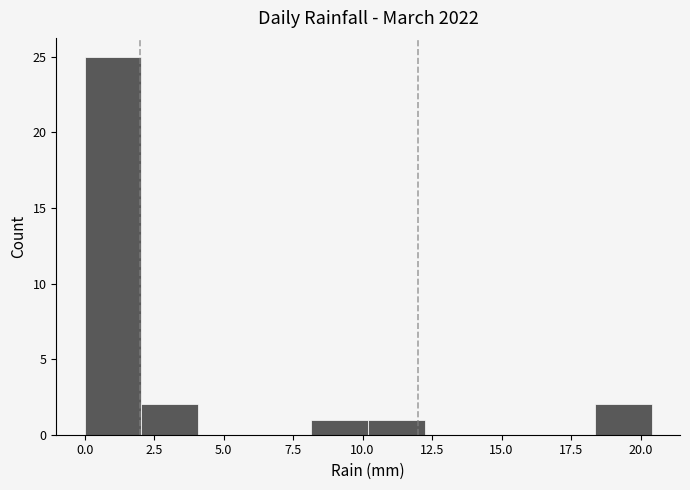

Over which range of the x-axis is the bar tallest?

0.0 to 2.0